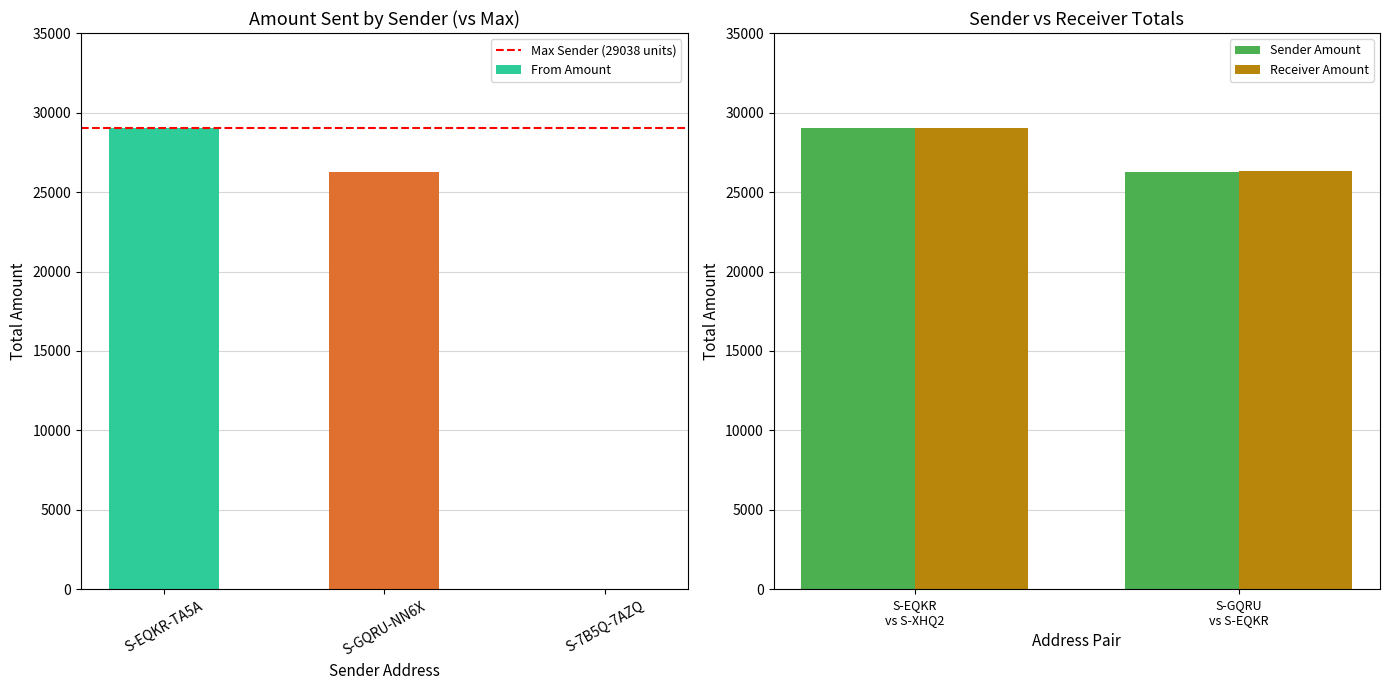

What is the difference between the highest and lowest values at 10?

1634